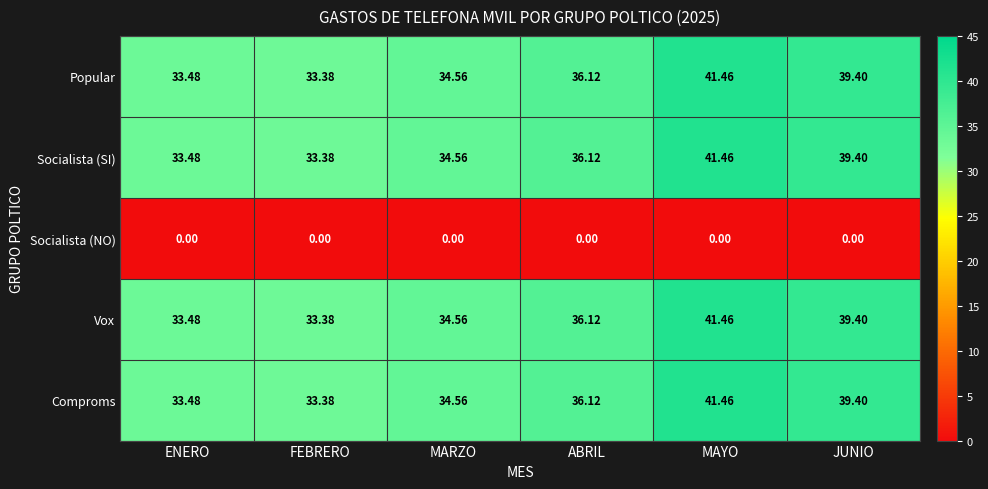

How many values in the Popular series exceed 36?

3